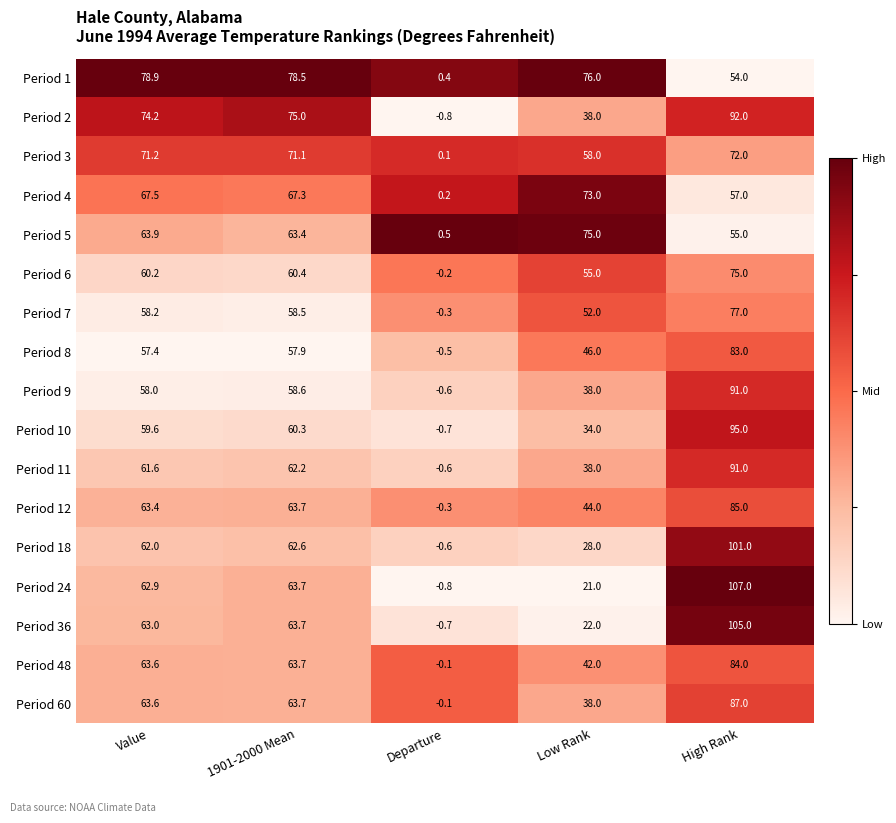

The value of Period 8 at 1901-2000 Mean is 57.9. True or false?

True